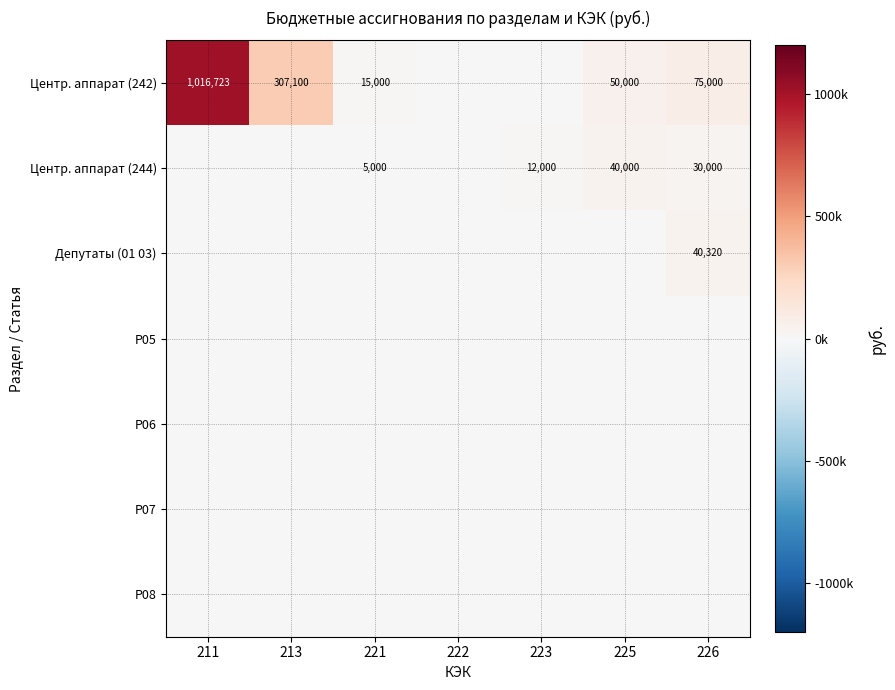

The Центр. аппарат (244) series shows 5587 at 223. True or false?

False